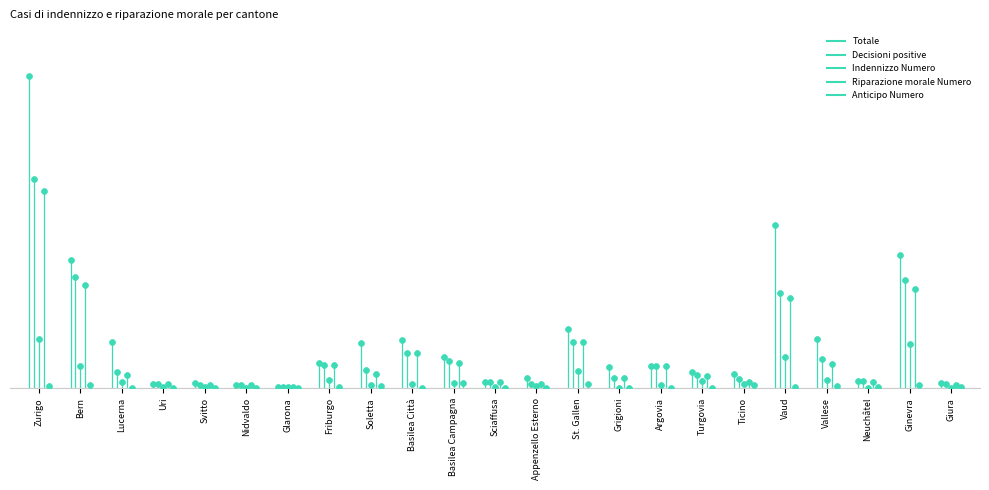

Which series reaches the minimum Y coordinate?

Totale